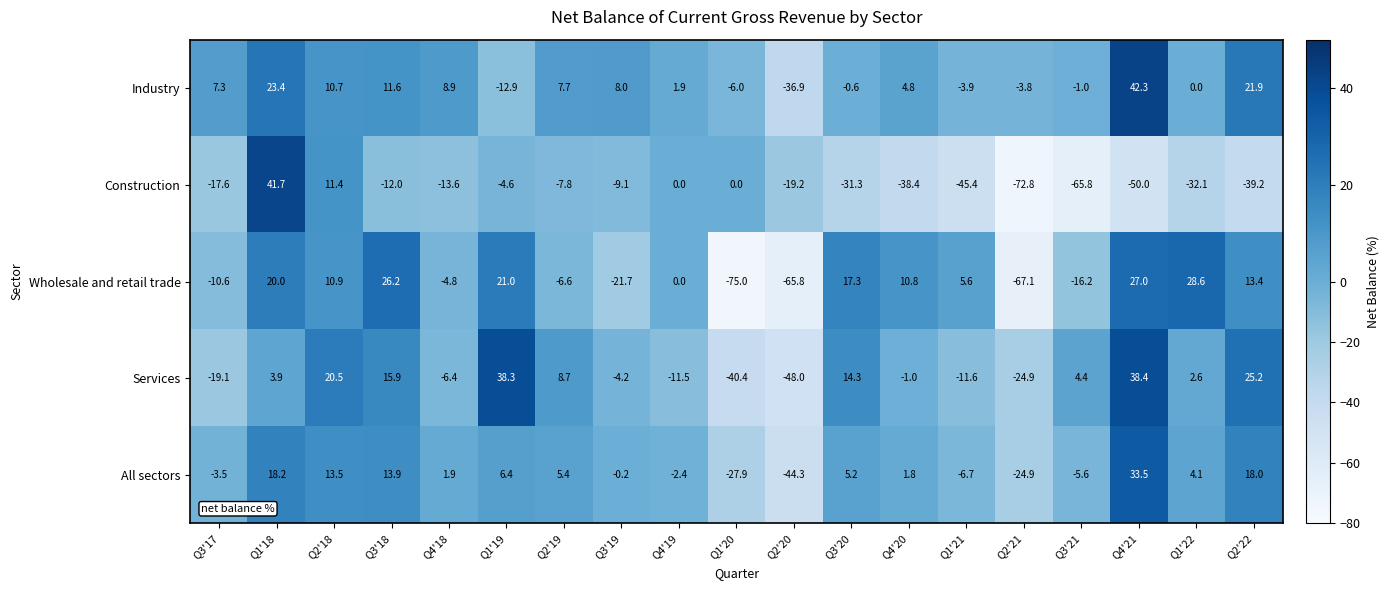

What is the difference between the Services values at Q2'19 and Q2'22?

16.5